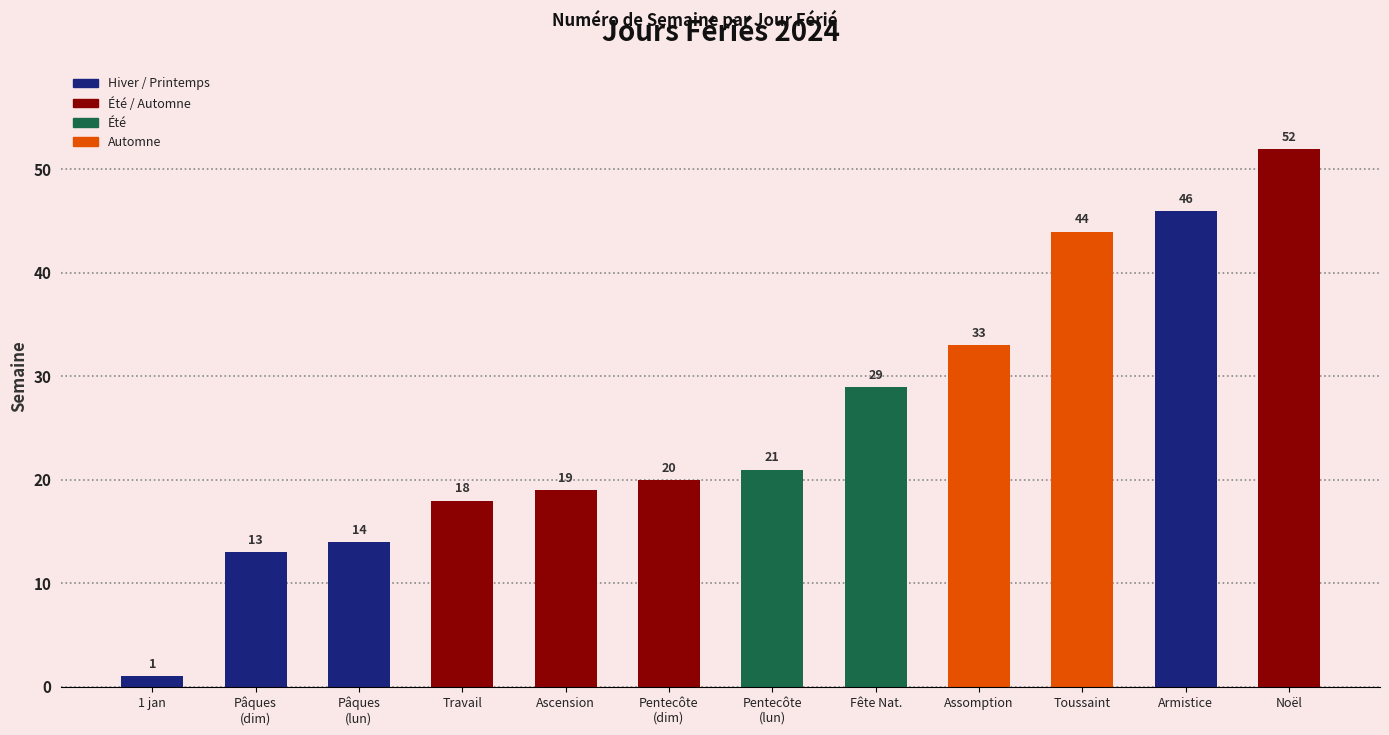

Reading left to right, extract all data points from this chart.

1	13	14	18	19	20	21	29	33	44	46	52